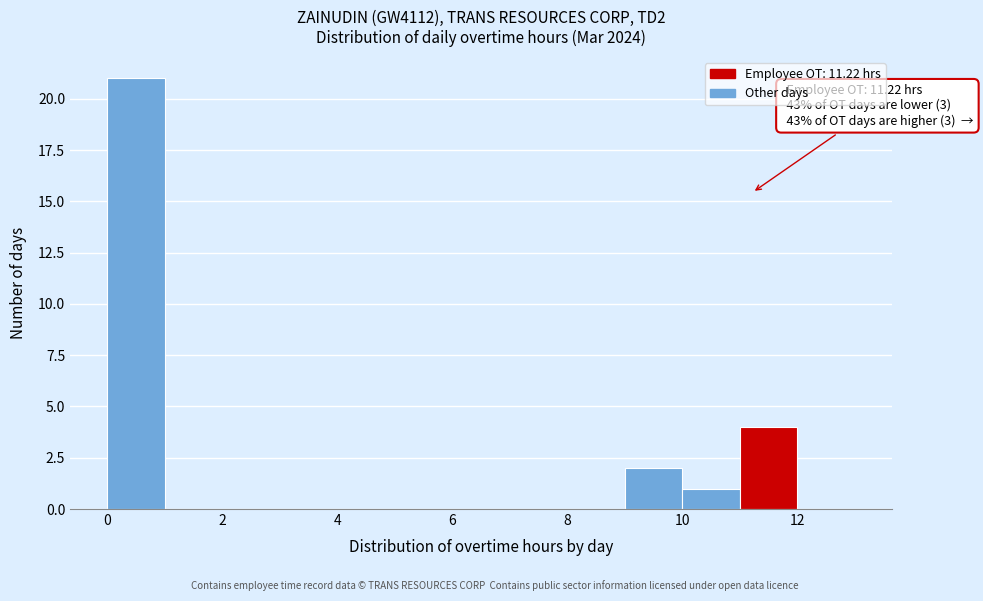

Over which range of the x-axis is the bar tallest?

0 to 1